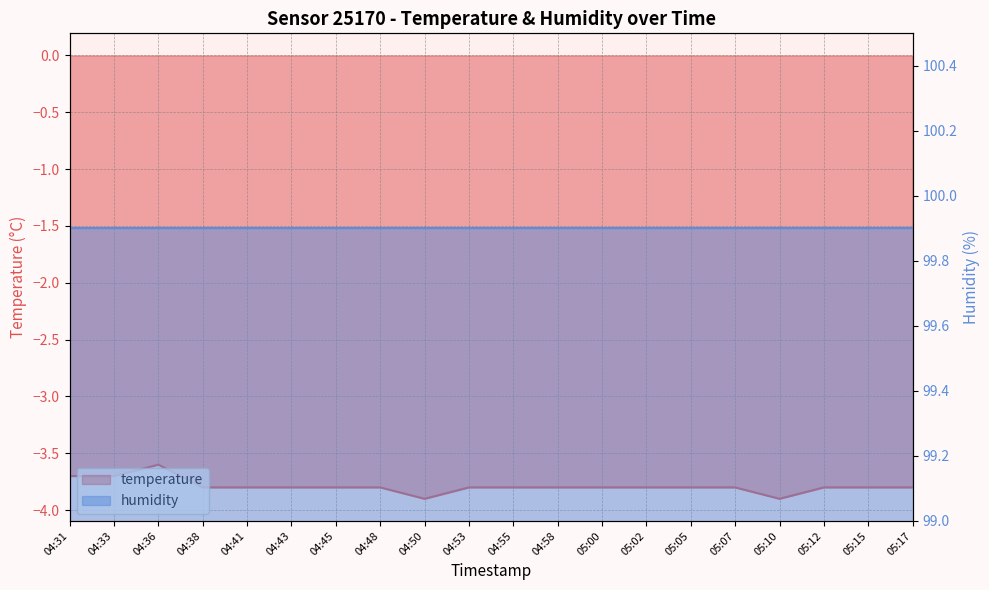

At which category does the data reach its first local valley?

04:50